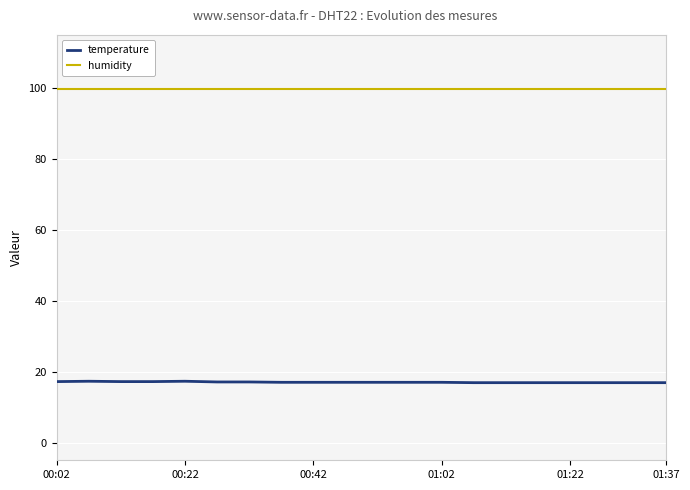

What is the maximum value for temperature?

17.3